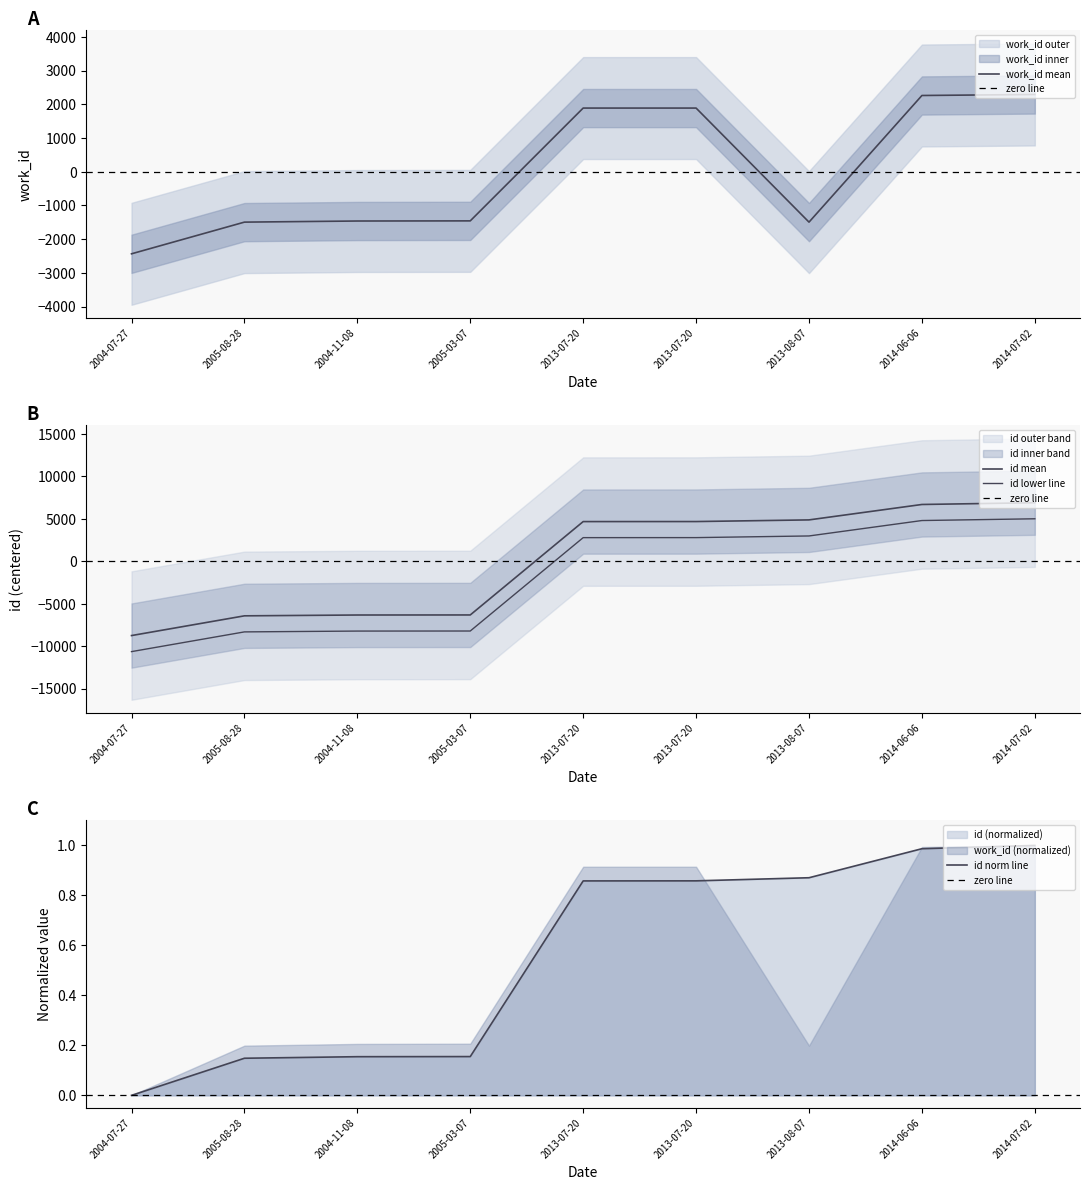

What is the maximum value for work_id?

2293.4